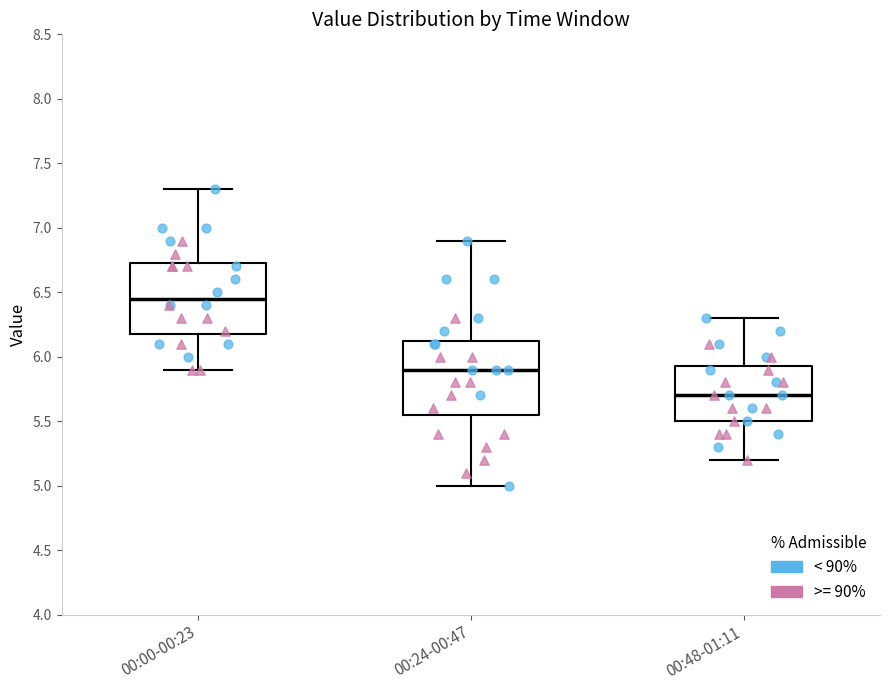

Reading left to right, transcribe this box plot: for each box, give where its median line is, the range the box spans, and where its two whiskers end, as read against the y-axis. The values are not printed on the chart, so give them approximately, as read against the axis.

00:00-00:23: median 6.45, box 6.20 to 6.75, whiskers 5.90 to 7.30
00:24-00:47: median 5.90, box 5.55 to 6.15, whiskers 5.00 to 6.90
00:48-01:11: median 5.70, box 5.50 to 5.95, whiskers 5.20 to 6.30